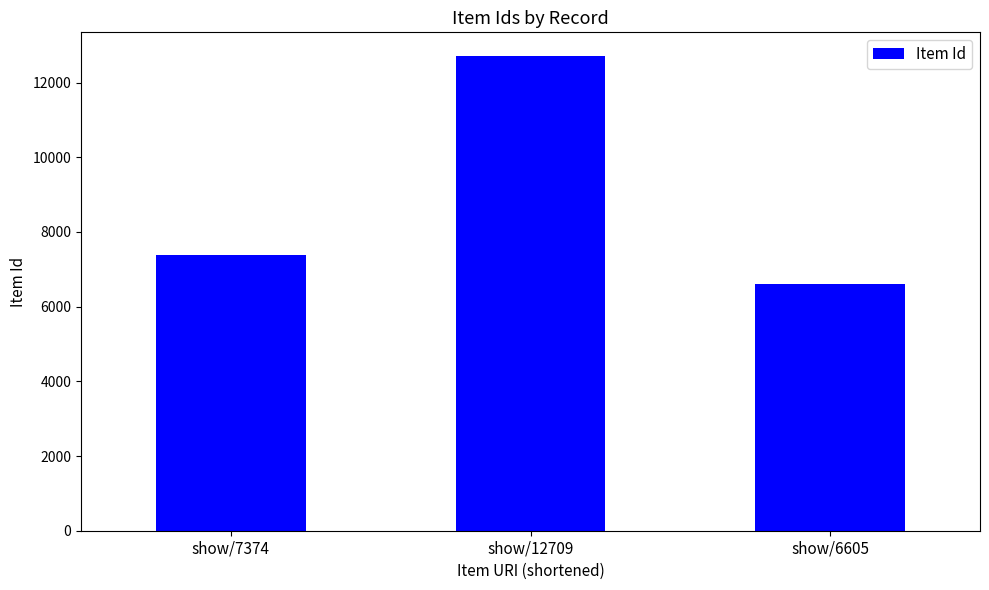

Is it true that the value at show/12709 is 12709?

True